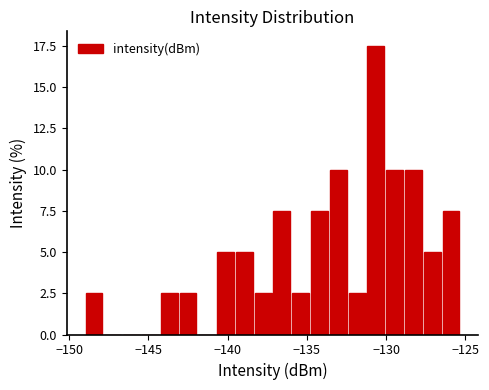

Read against the x-axis, roughly where is the centre of the tallest bar?

-130.5